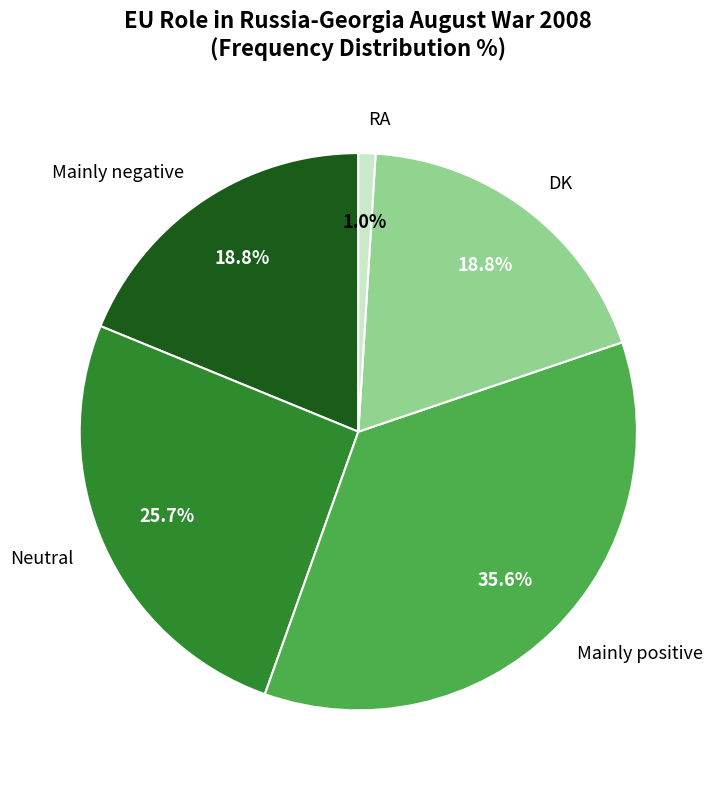

Approximately how many times larger is the value at DK compared to Mainly negative?

1.0